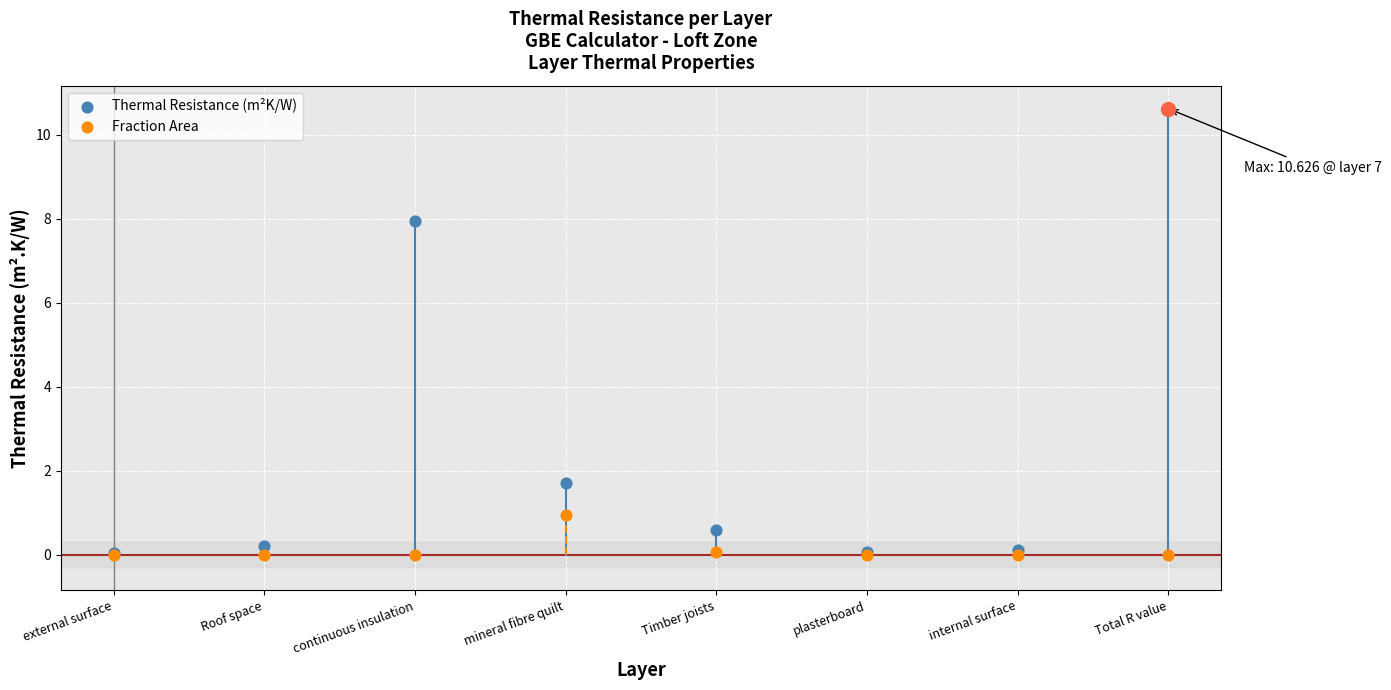

At how many categories does at least one series exceed 7?

2